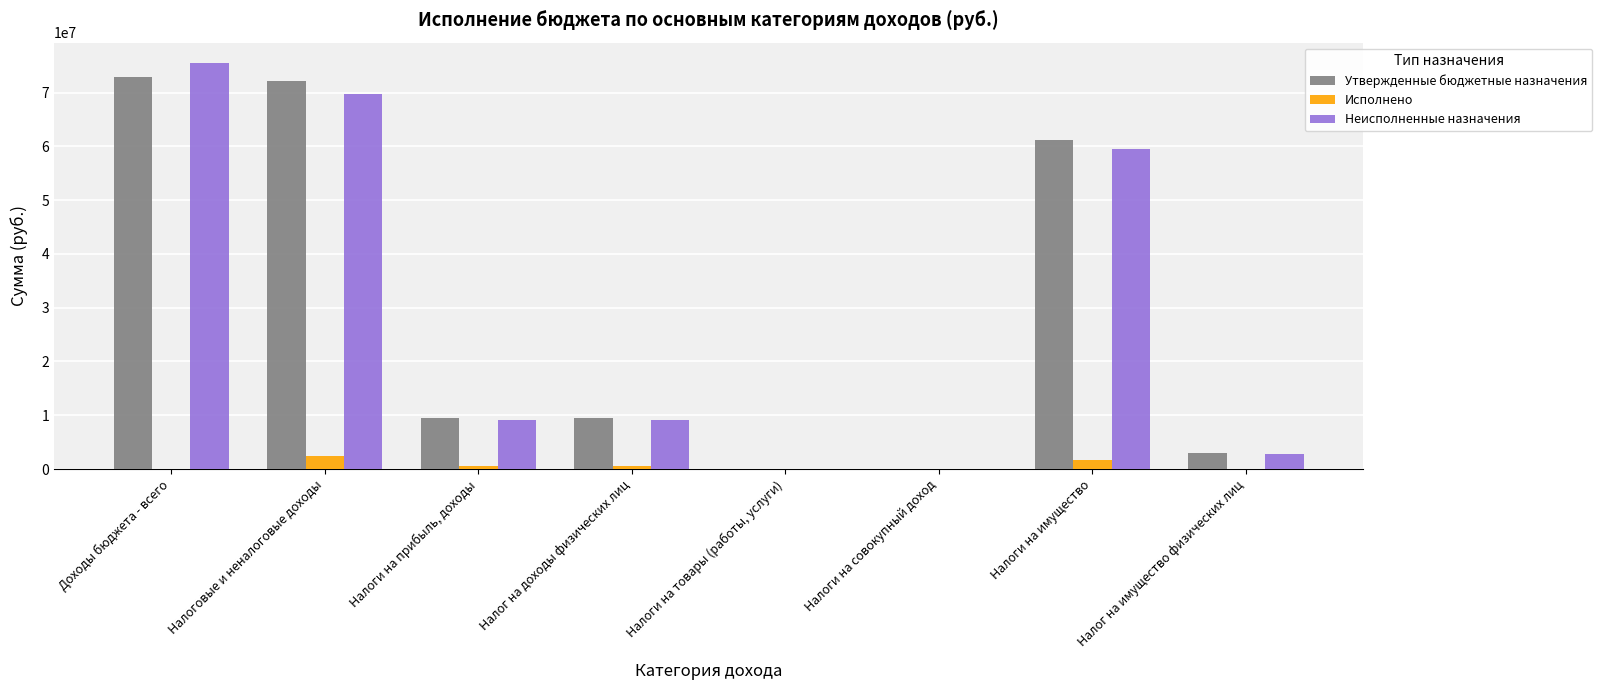

Between Налоги на совокупный доход and Налоги на имущество, which series saw the biggest shift?

Утвержденные бюджетные назначения